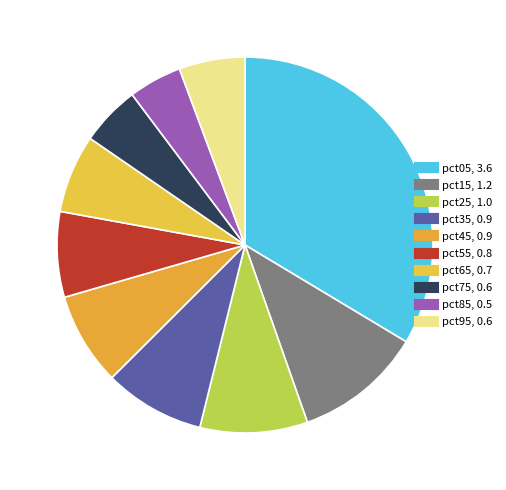

Count the number of slices in the pie.

10